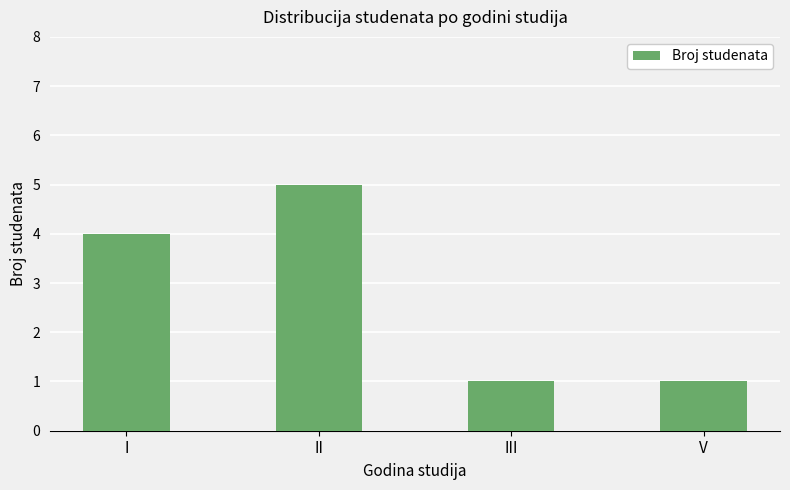

What is the smallest value displayed?

1